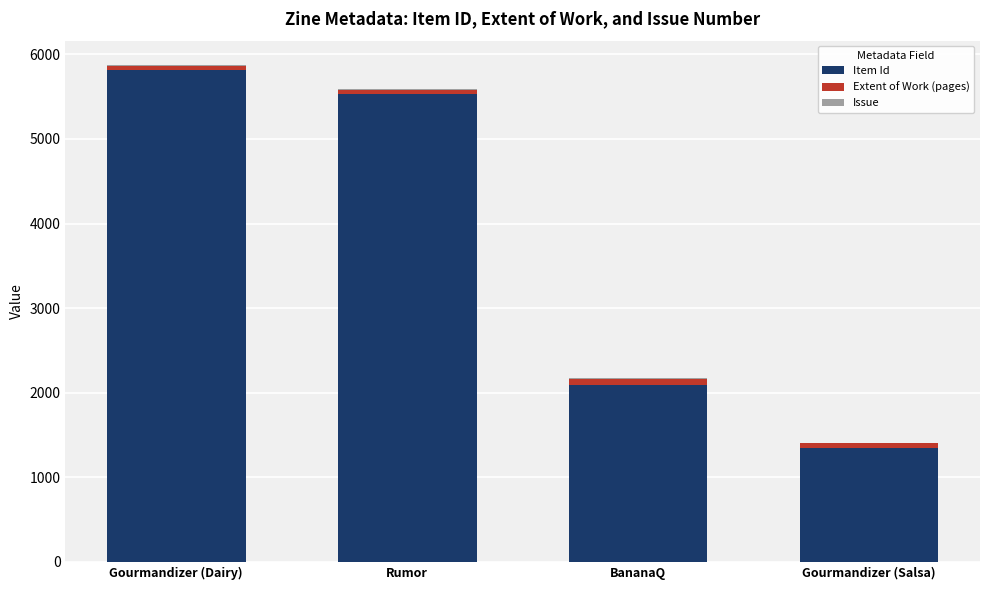

Where is Item Id nearest to the value 3577?

BananaQ